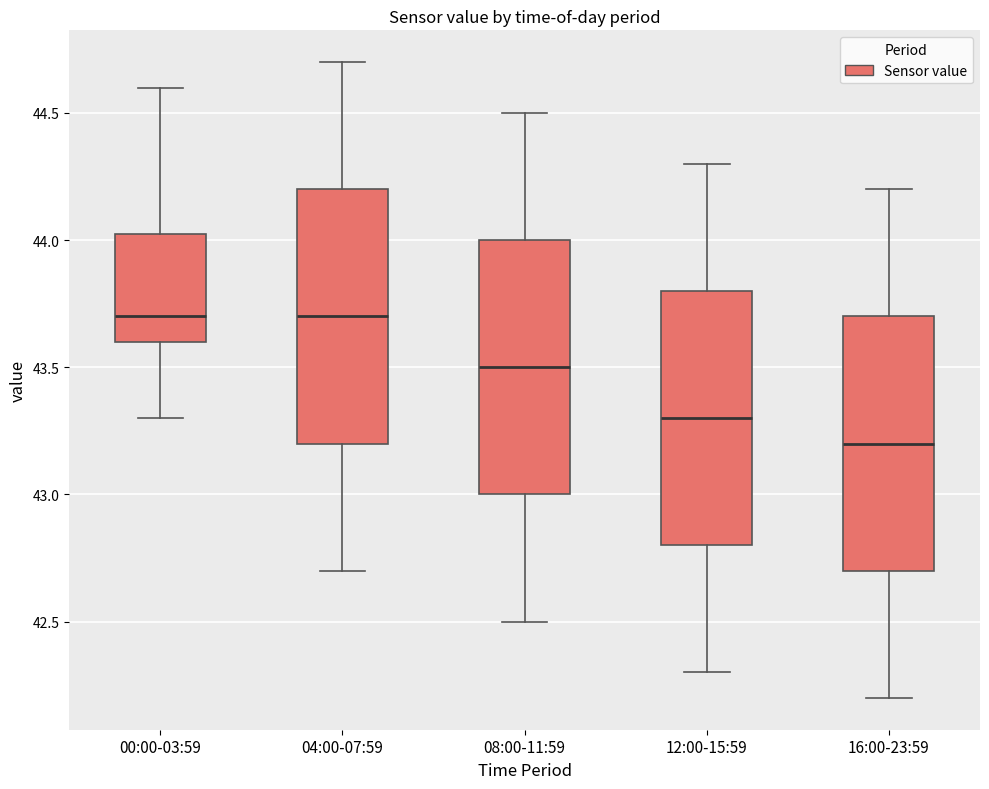

Reading left to right, transcribe this box plot: for each box, give where its median line is, the range the box spans, and where its two whiskers end, as read against the y-axis. The values are not printed on the chart, so give them approximately, as read against the axis.

00:00-03:59: median 43.70, box 43.60 to 44.05, whiskers 43.30 to 44.60
04:00-07:59: median 43.70, box 43.20 to 44.20, whiskers 42.70 to 44.70
08:00-11:59: median 43.50, box 43.00 to 44.00, whiskers 42.50 to 44.50
12:00-15:59: median 43.30, box 42.80 to 43.80, whiskers 42.30 to 44.30
16:00-23:59: median 43.20, box 42.70 to 43.70, whiskers 42.20 to 44.20